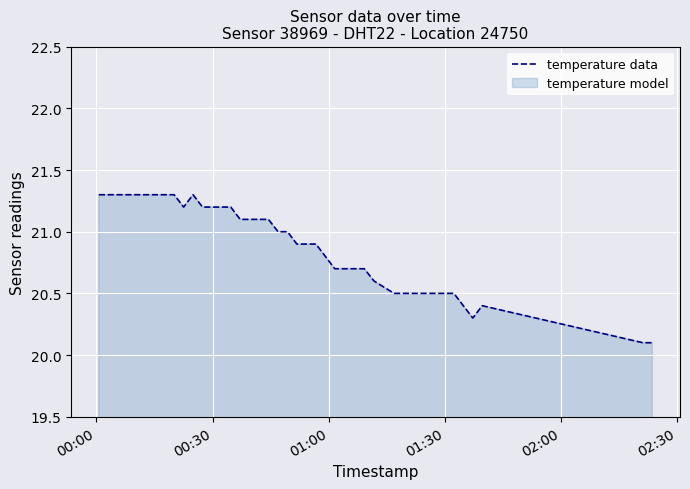

What is the minimum value shown in the chart?

20.1